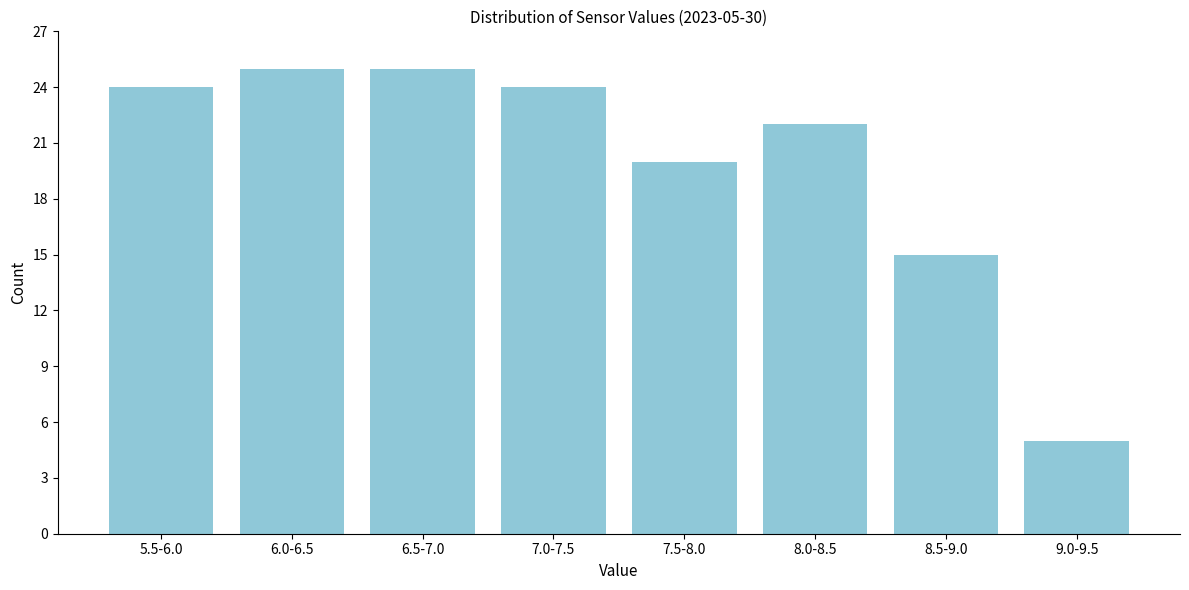

Reading left to right, transcribe all the data shown in this chart.

5.5-6.0=24	6.0-6.5=25	6.5-7.0=25	7.0-7.5=24	7.5-8.0=20	8.0-8.5=22	8.5-9.0=15	9.0-9.5=5